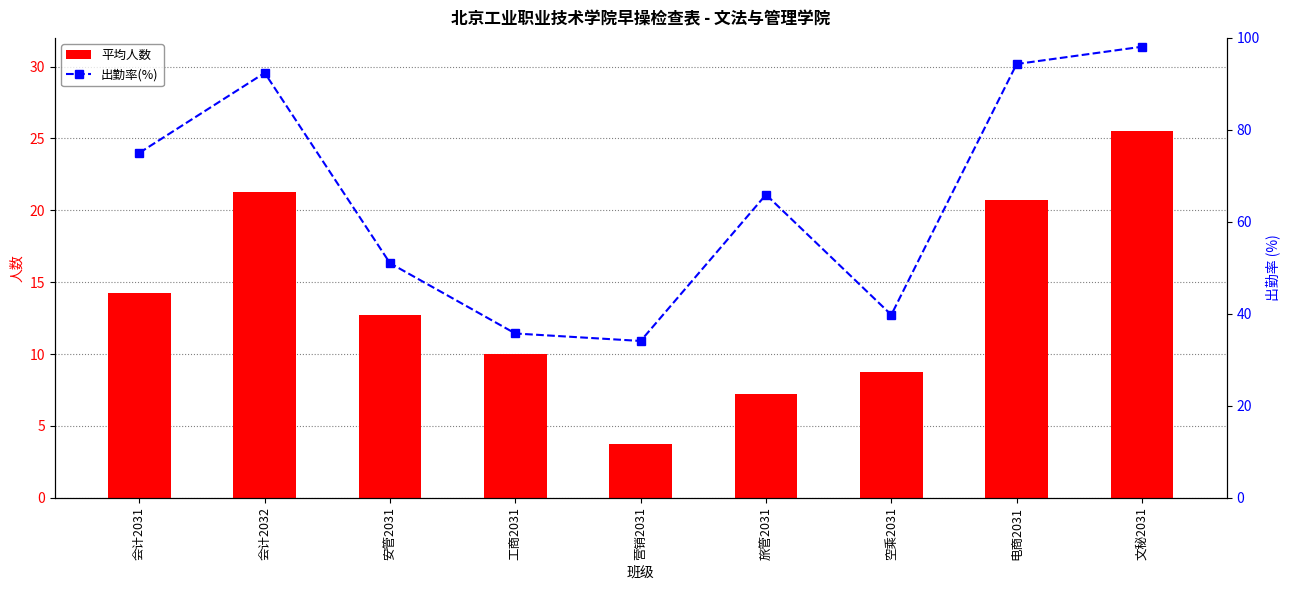

What is the label of the 2nd bar from the right?

电商2031